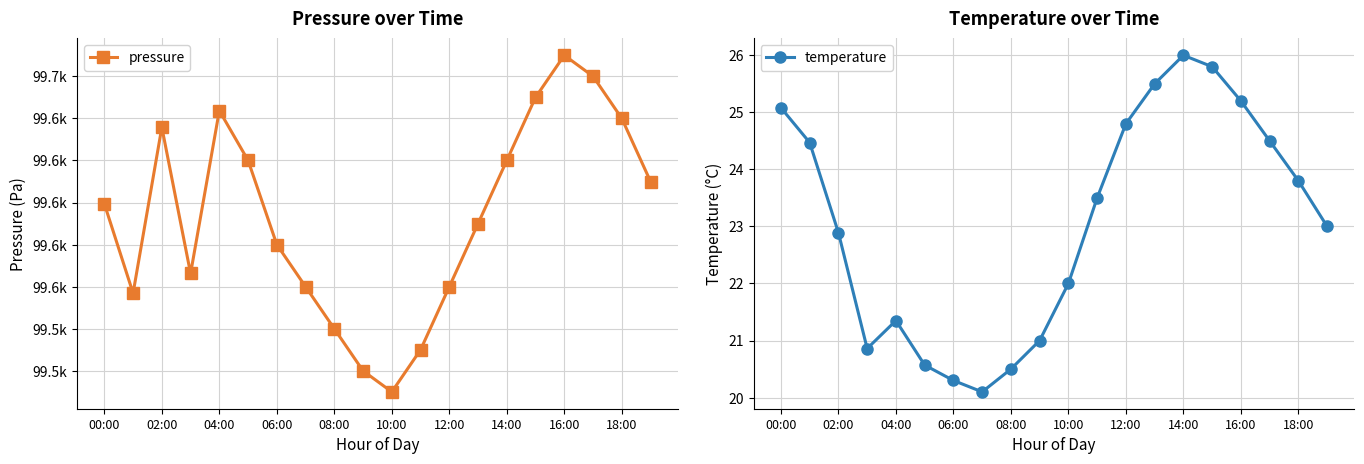

What is the total value across all series at 17?

99684.5